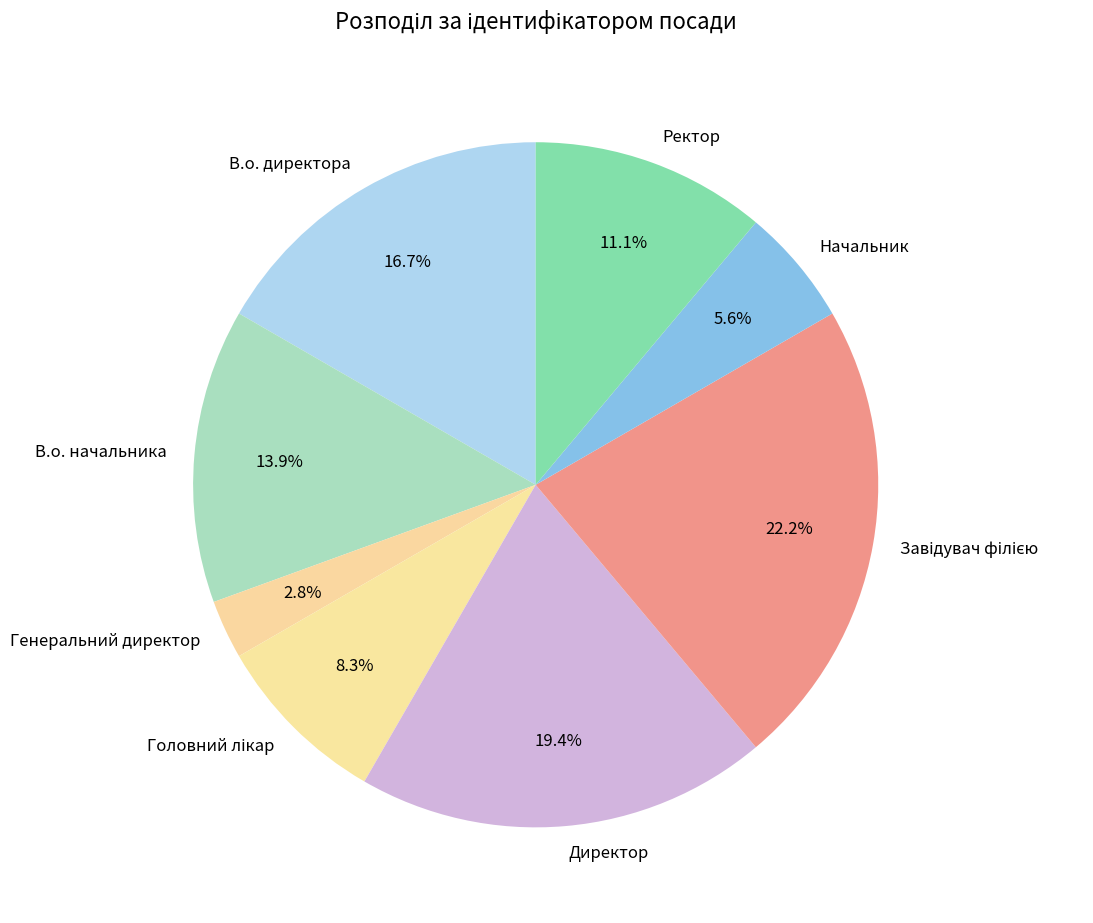

What is the smallest slice in the pie chart?

Генеральний директор